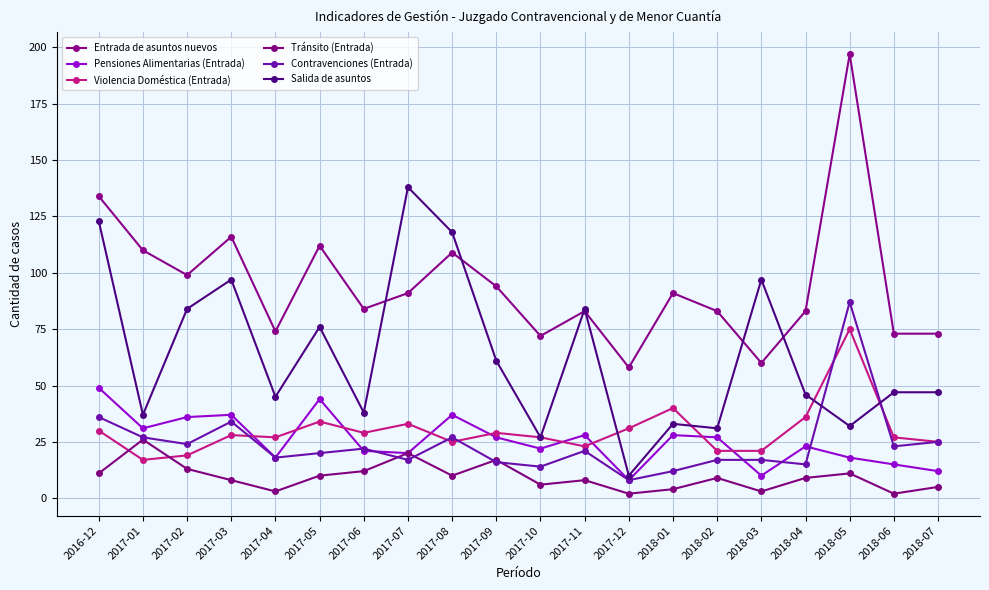

Which category has the highest value in the Contravenciones (Entrada) series?

2018-05